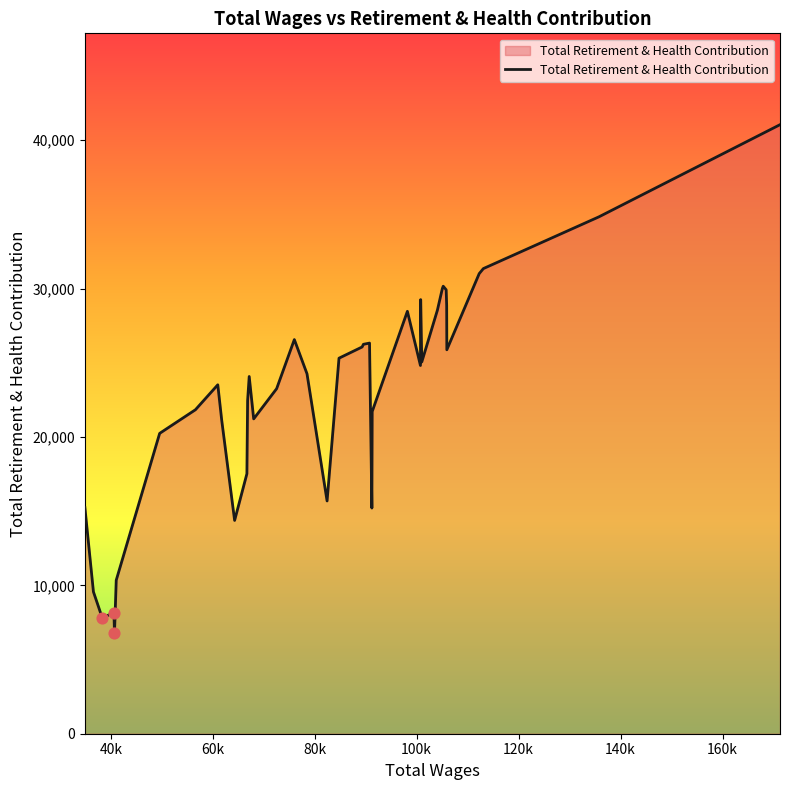

What is the minimum value shown in the chart?

6778